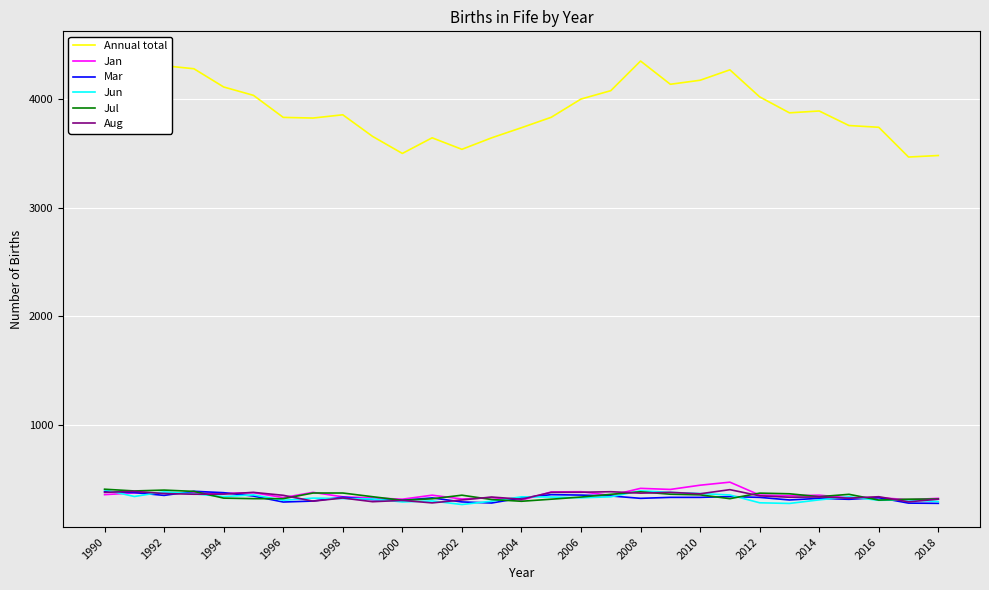

The Mar series shows 137 at 2014. True or false?

False